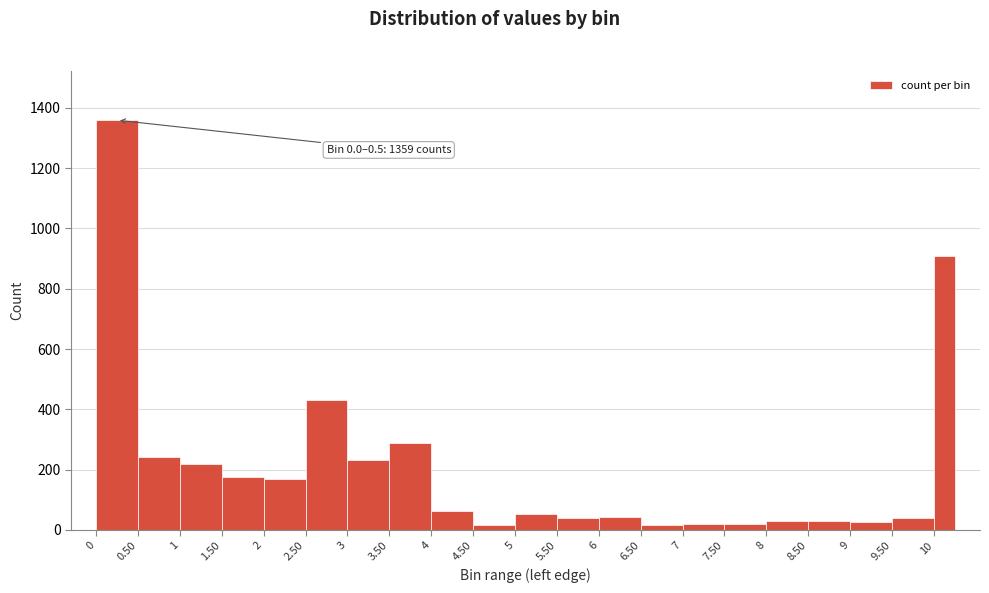

Which range on the x-axis has the tallest bar?

0.00 to 0.50